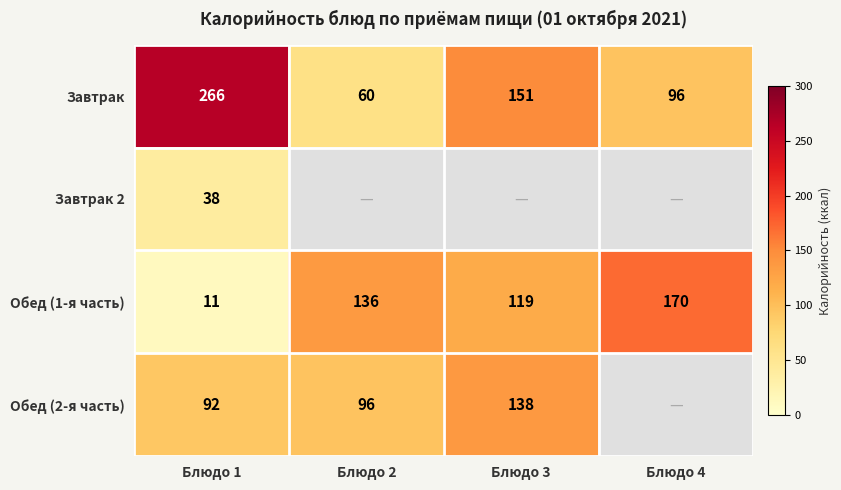

The value of Обед (1-я часть) at Блюдо 2 is 58.7. True or false?

False